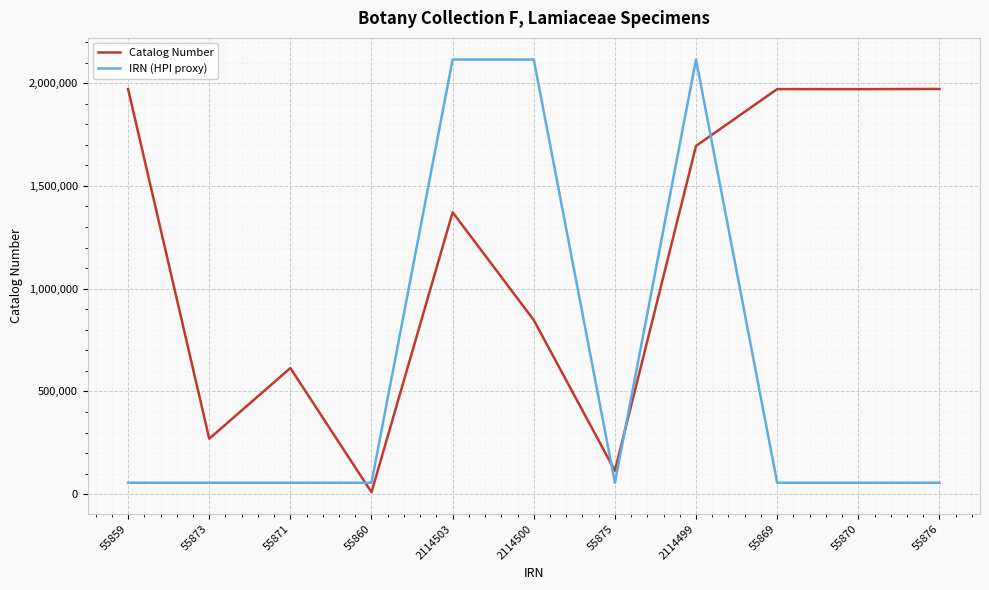

Is it true that IRN (HPI proxy) equals 3576717 at 2114500?

False